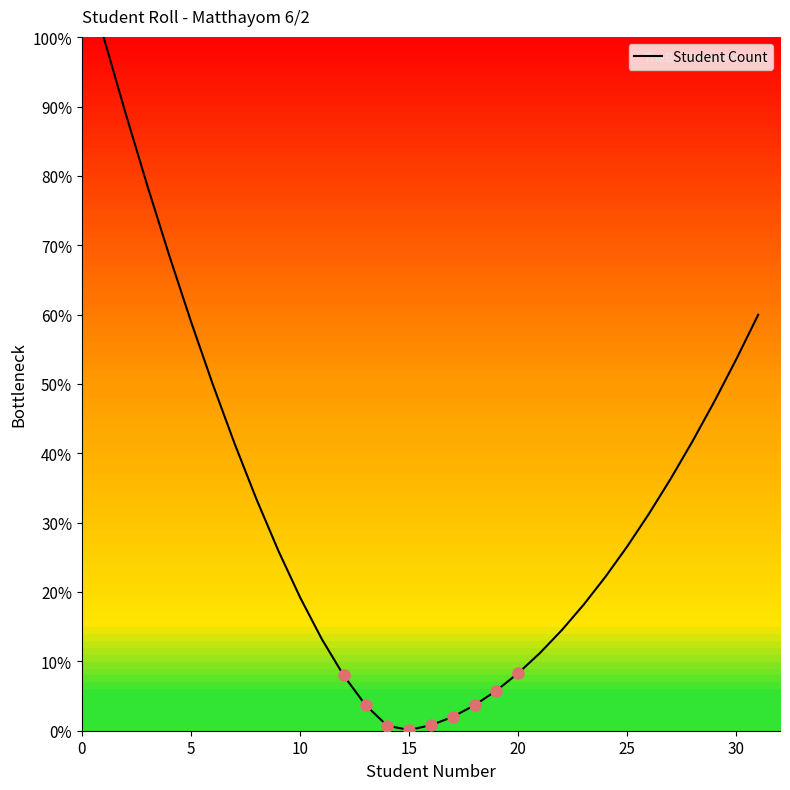

What is the maximum value shown in the chart?

100.0